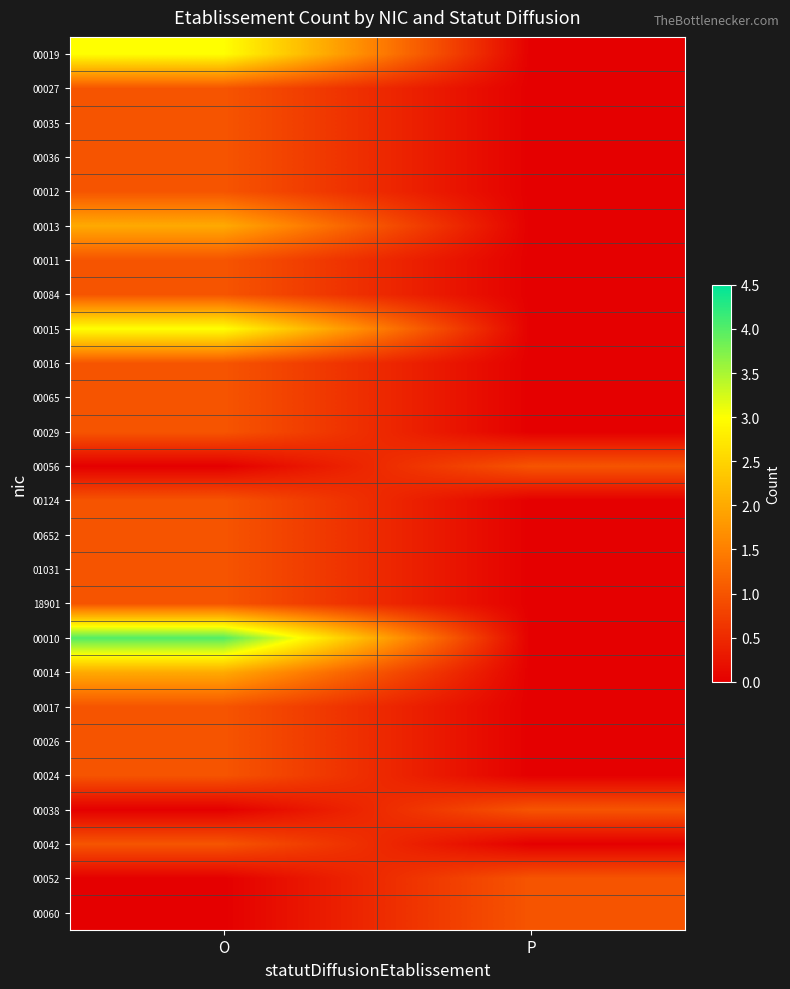

Which series has the largest total across all categories?

00010